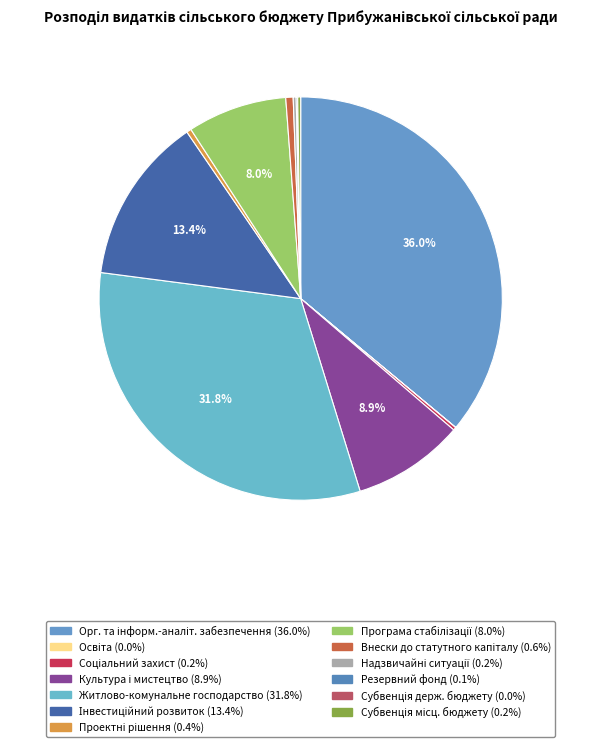

How many segments does this pie chart have?

13